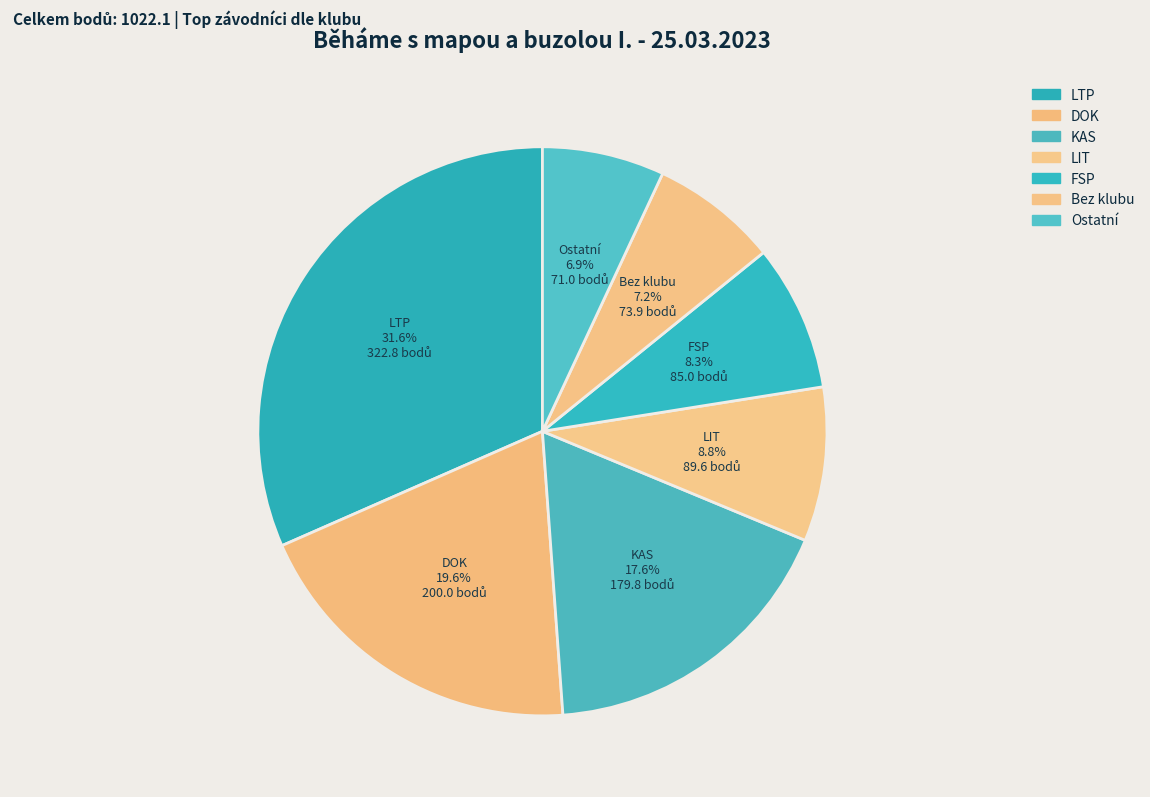

To the nearest percent, what is the difference between the largest and smallest slice percentages?

25%